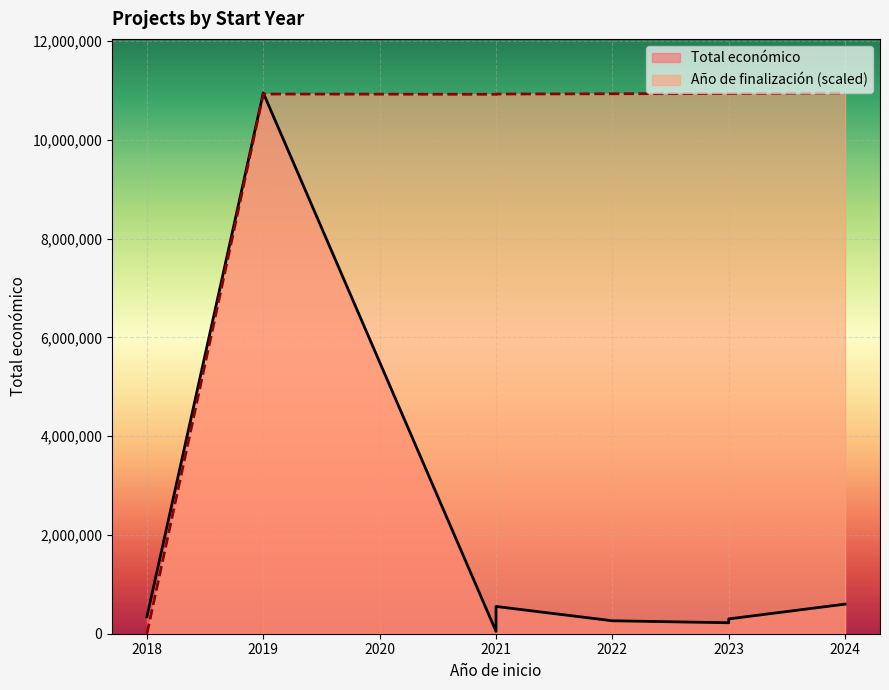

How many data points does each series have?

9